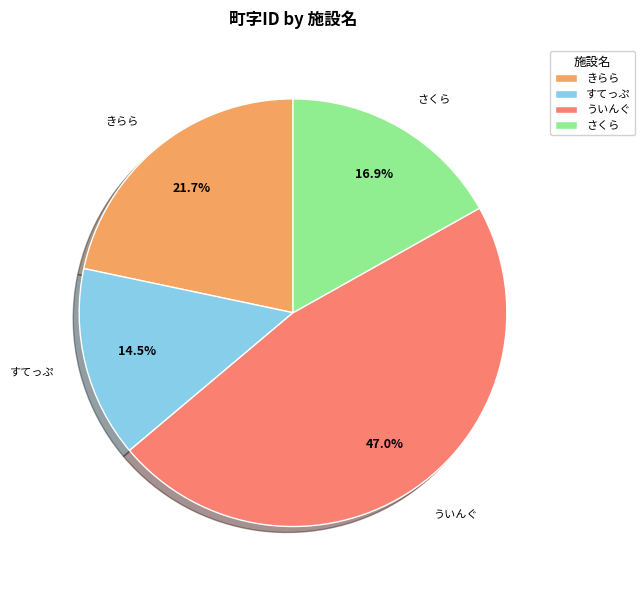

Does any single category account for the majority?

No